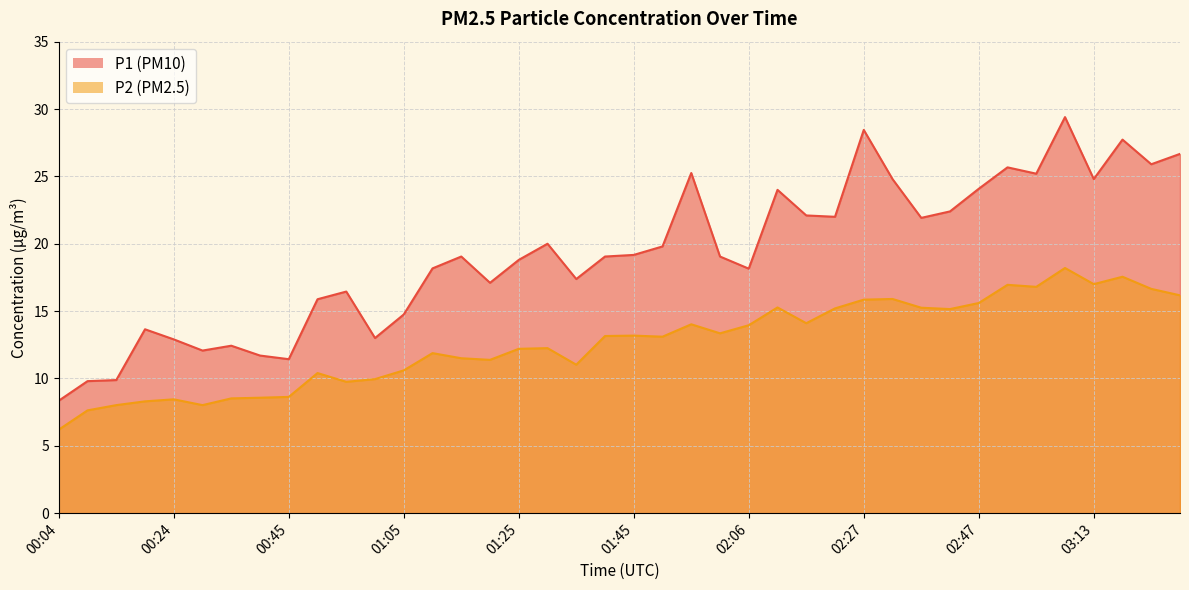

Which label corresponds to the largest value in the chart?

03:08